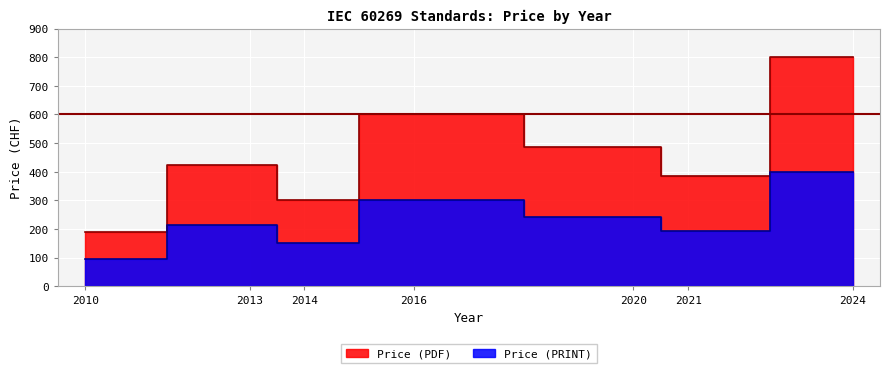

What is the value of the Price (PRINT) point at the 7th from the left?

400.0